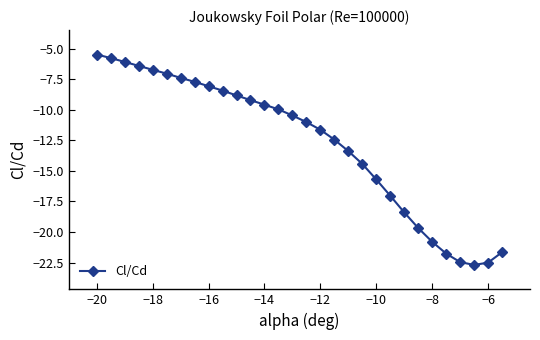

What is the sum of all values?

-382.7